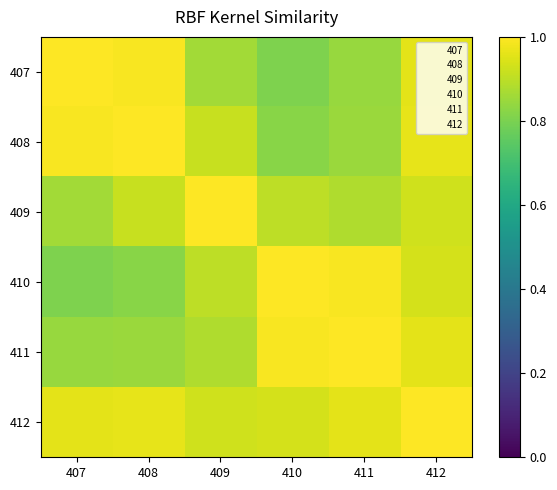

Rank the series by their maximum value, from lowest to highest.

407, 408, 409, 410, 411, 412